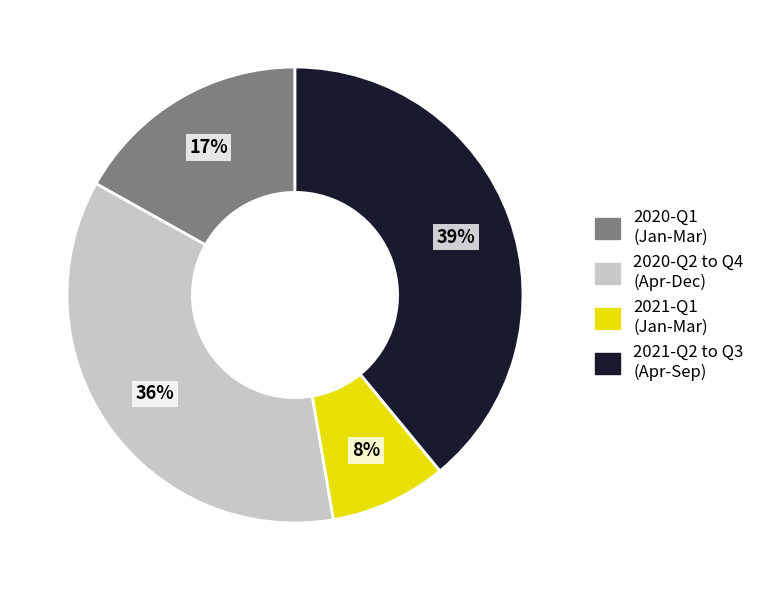

Does any single category account for the majority?

No